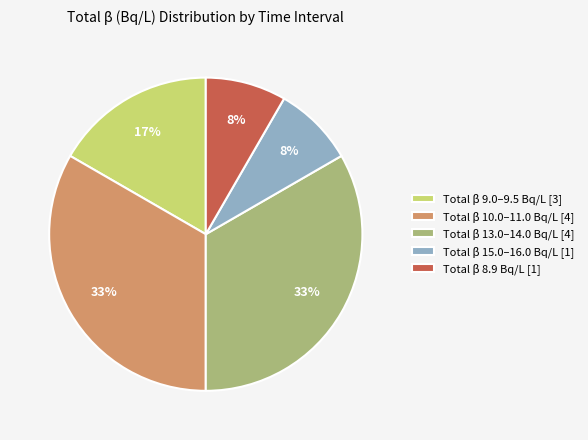

To the nearest percent, what is the average slice percentage?

20%